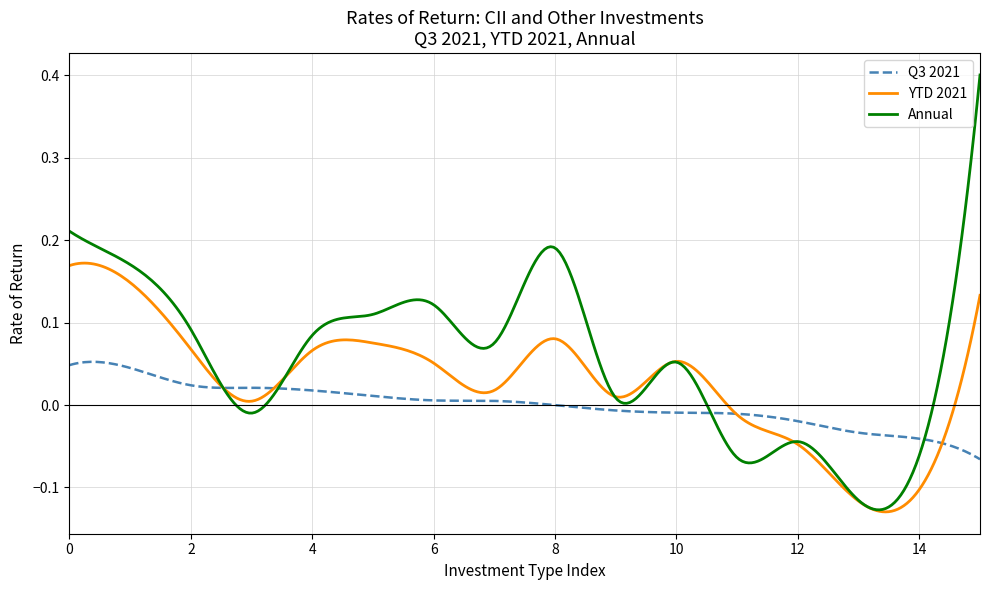

Which series has the largest range (max minus min)?

Annual